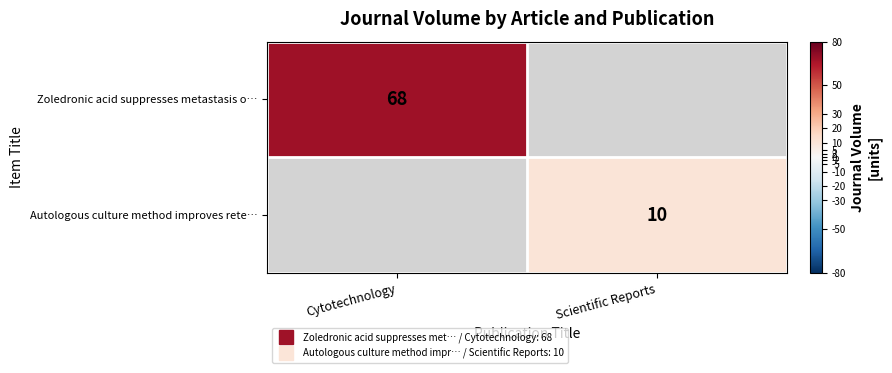

Which category has the highest value across all series?

Cytotechnology